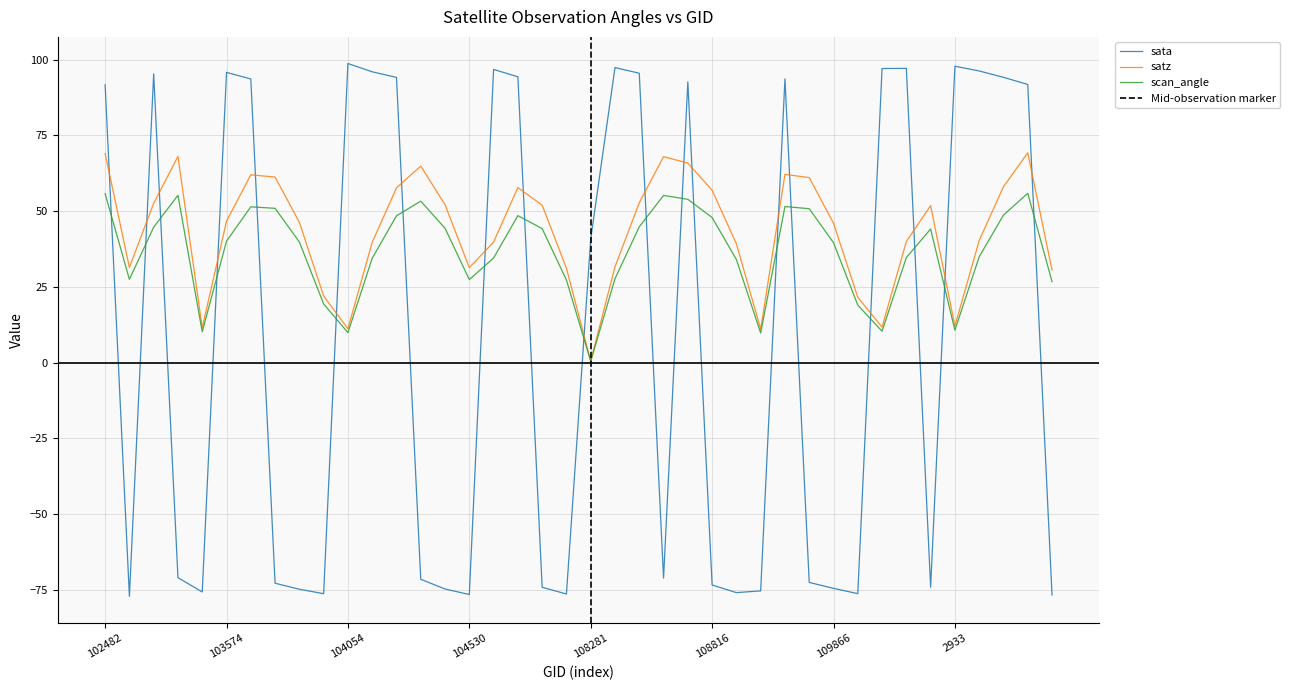

At 11, list the series in order from smallest to largest.

scan_angle, satz, sata